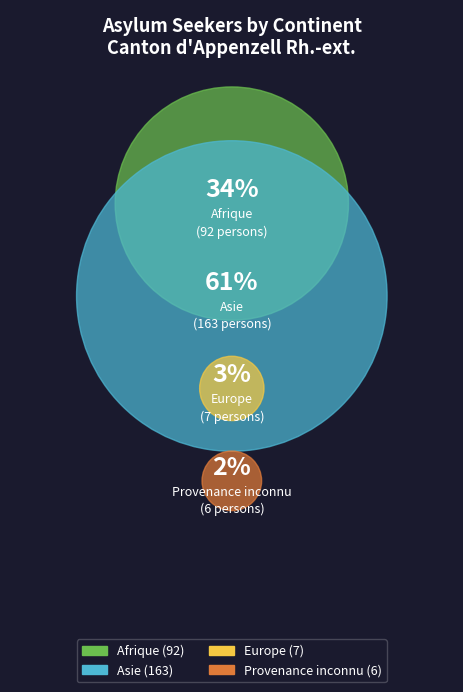

Combined, what portion of the pie is Afrique and Provenance inconnu?

36.6%